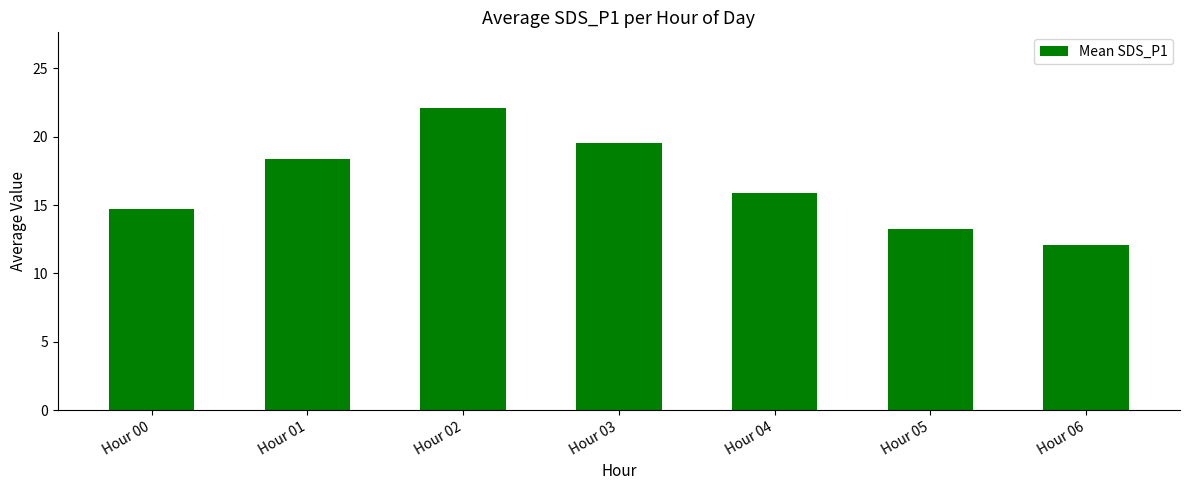

What is the difference between the second highest and second lowest values?

6.3